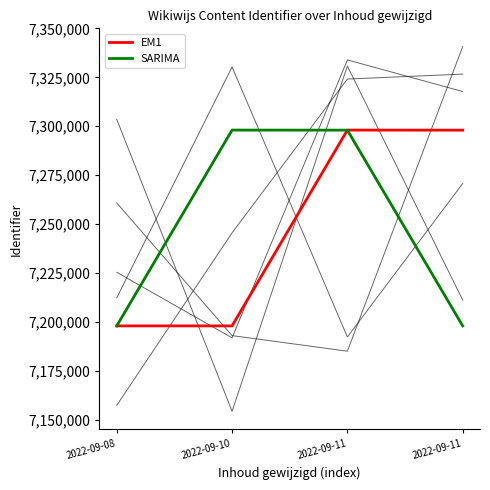

What is the difference between the maximum and minimum values in the EM1 series?

100064